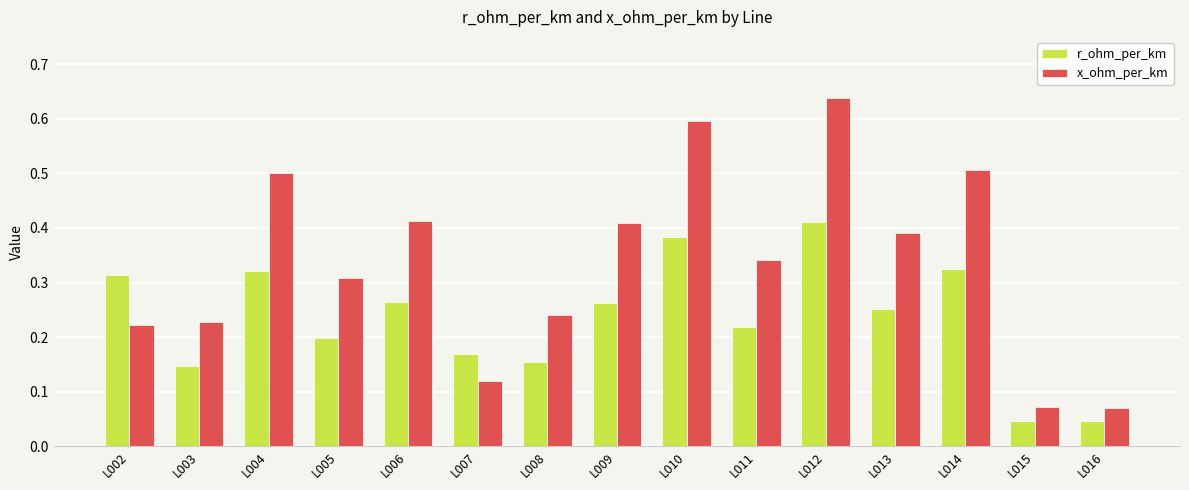

Is it true that r_ohm_per_km equals 0.0 at L003?

False